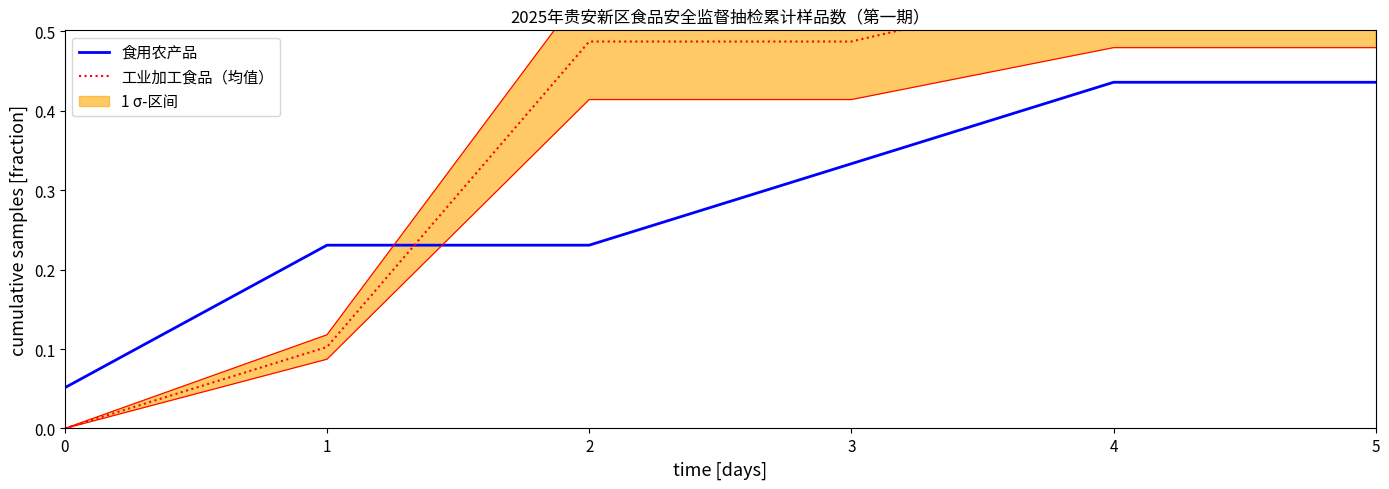

The 工业加工食品（均值） series shows 0.0 at 0. True or false?

True